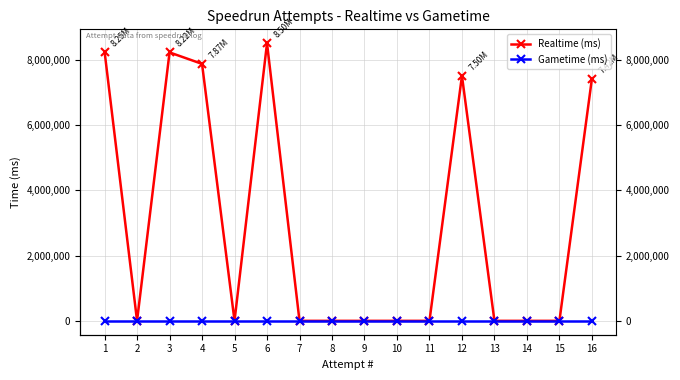

Reading left to right, list all the values displayed in this chart.

Realtime (ms): 1=8248002	2=0	3=8221585	4=7870424	5=0	6=8503179	7=0	8=0	9=0	10=0	11=0	12=7503012	13=0	14=0	15=0	16=7416769
Gametime (ms): 1=0	2=0	3=0	4=0	5=0	6=0	7=0	8=0	9=0	10=0	11=0	12=0	13=0	14=0	15=0	16=0